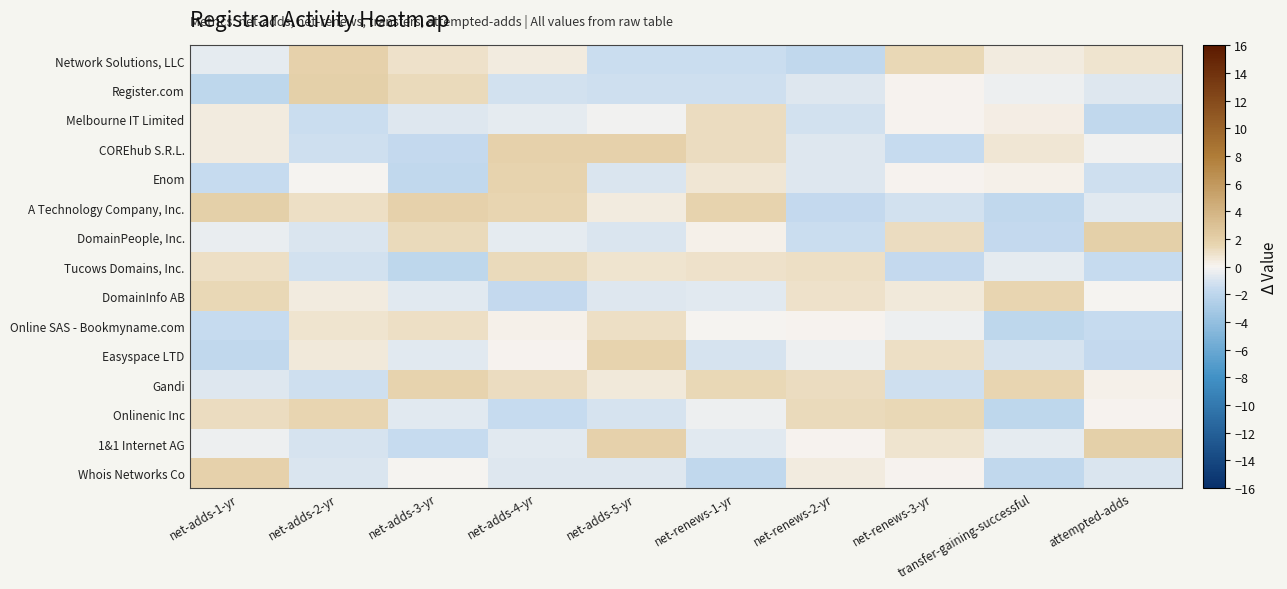

At net-renews-3-yr, list the series in order from largest to smallest.

Network Solutions, LLC, Onlinenic Inc, DomainPeople, Inc., Easyspace LTD, 1&1 Internet AG, DomainInfo AB, Register.com, Enom, Melbourne IT Limited, Whois Networks Co, Online SAS - Bookmyname.com, A Technology Company, Inc., Gandi, COREhub S.R.L., Tucows Domains, Inc.